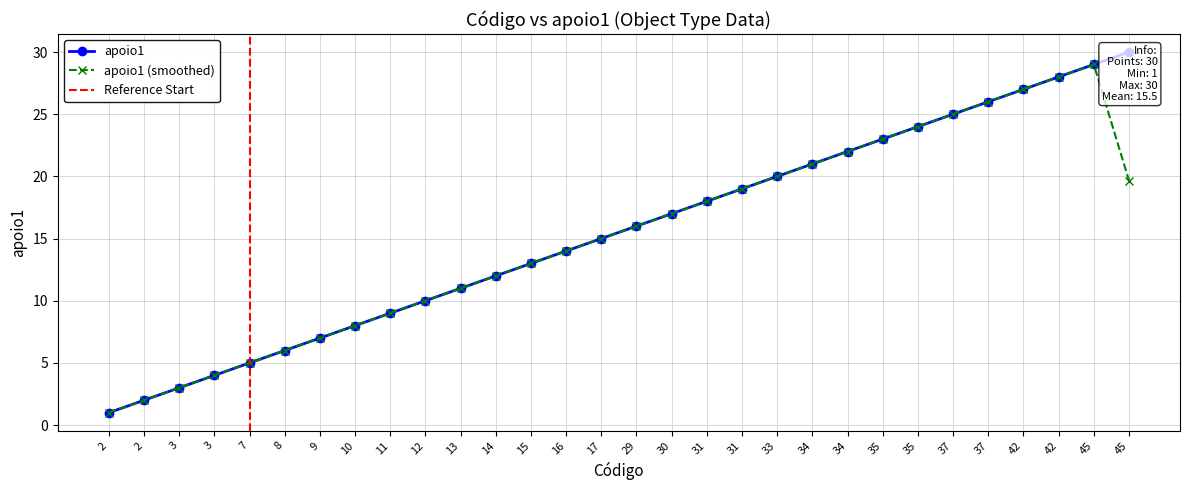

What is the average value?

16